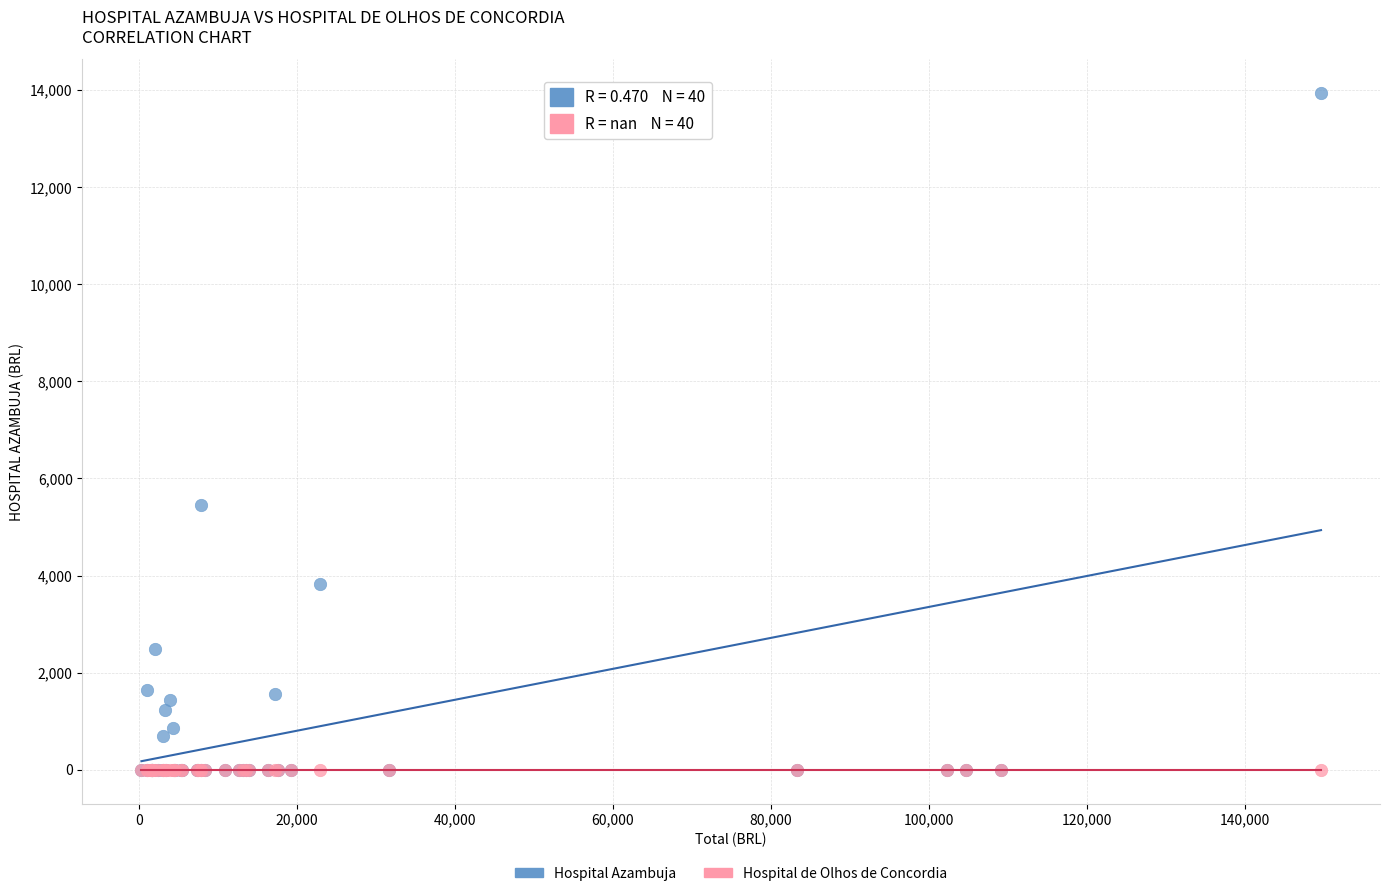

Across all series, what Y value is closest to 6970?

5451.9